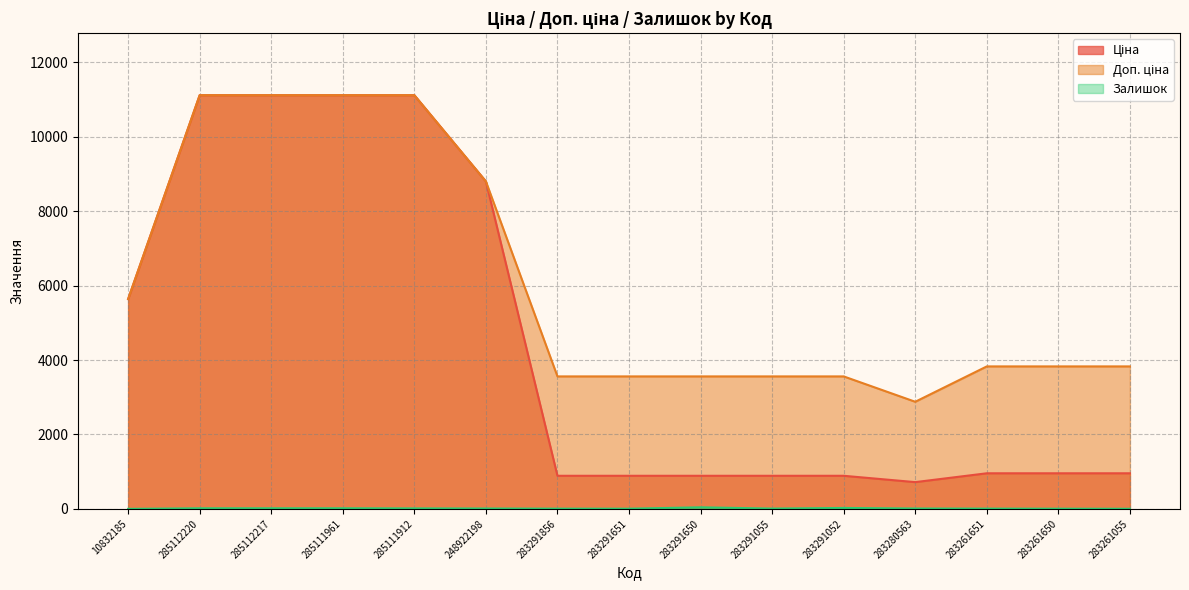

How many data points in Залишок are less than 11?

7